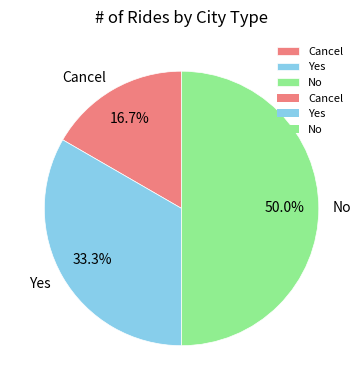

Which has a higher value, Yes or Cancel?

Yes